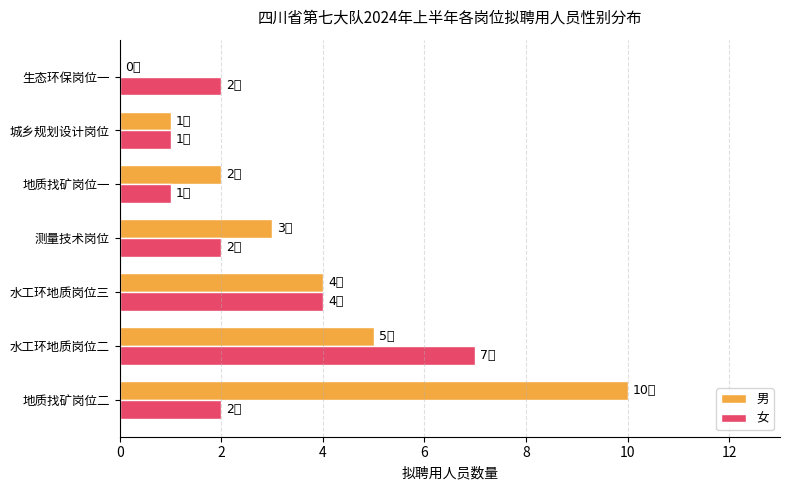

What is the total value across all series at 水工环地质岗位三?

8